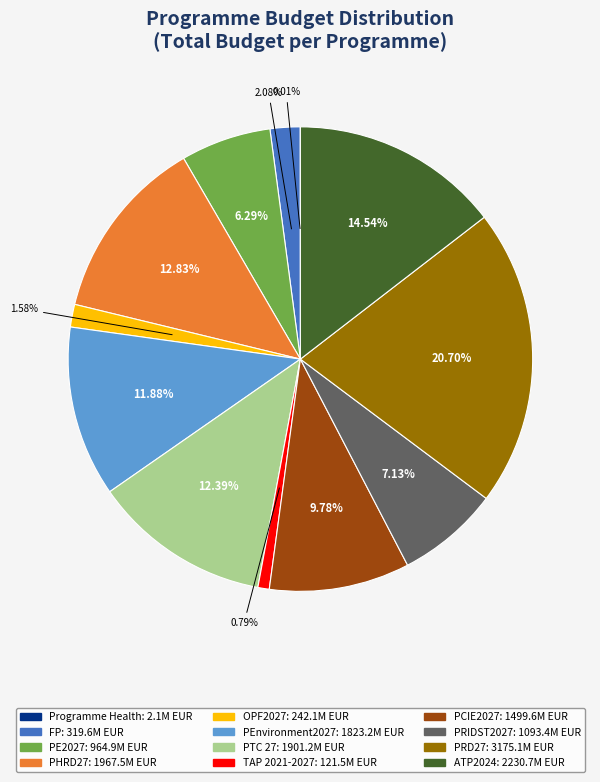

Does ATP2024 account for over 50% of the chart?

No